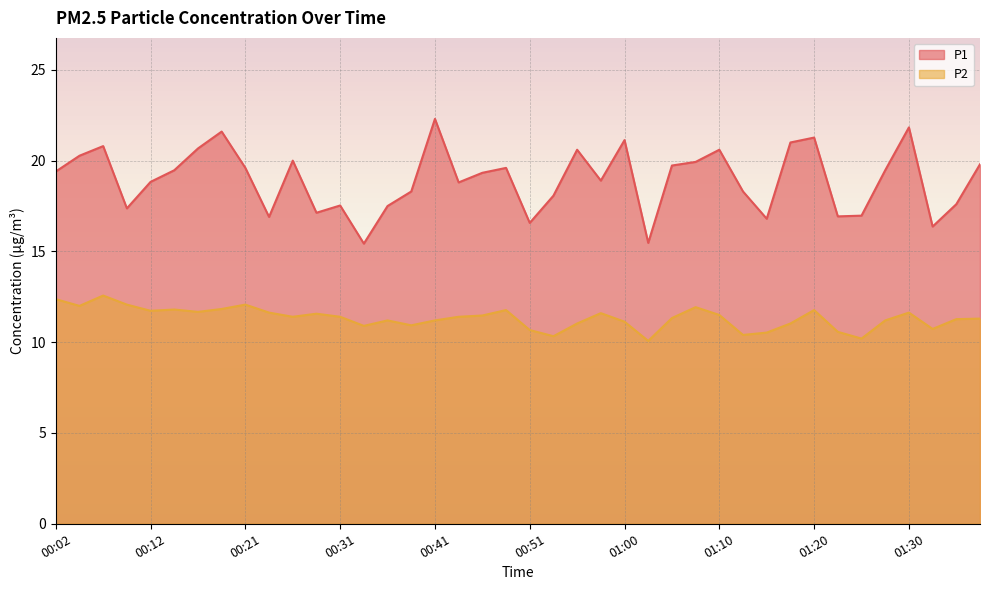

True or false: P1 and P2 cross at least once.

False